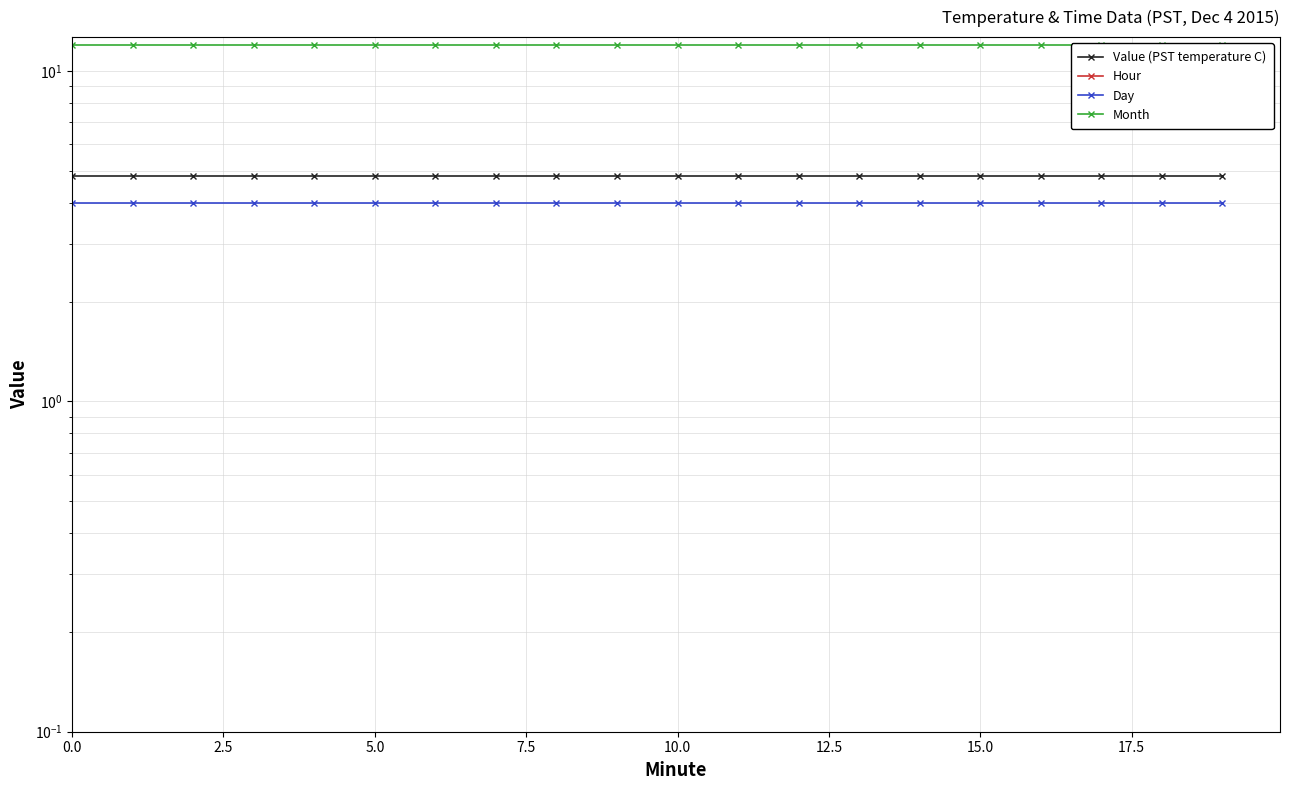

Which series changed the most between 11 and 15?

Value (PST temperature C)